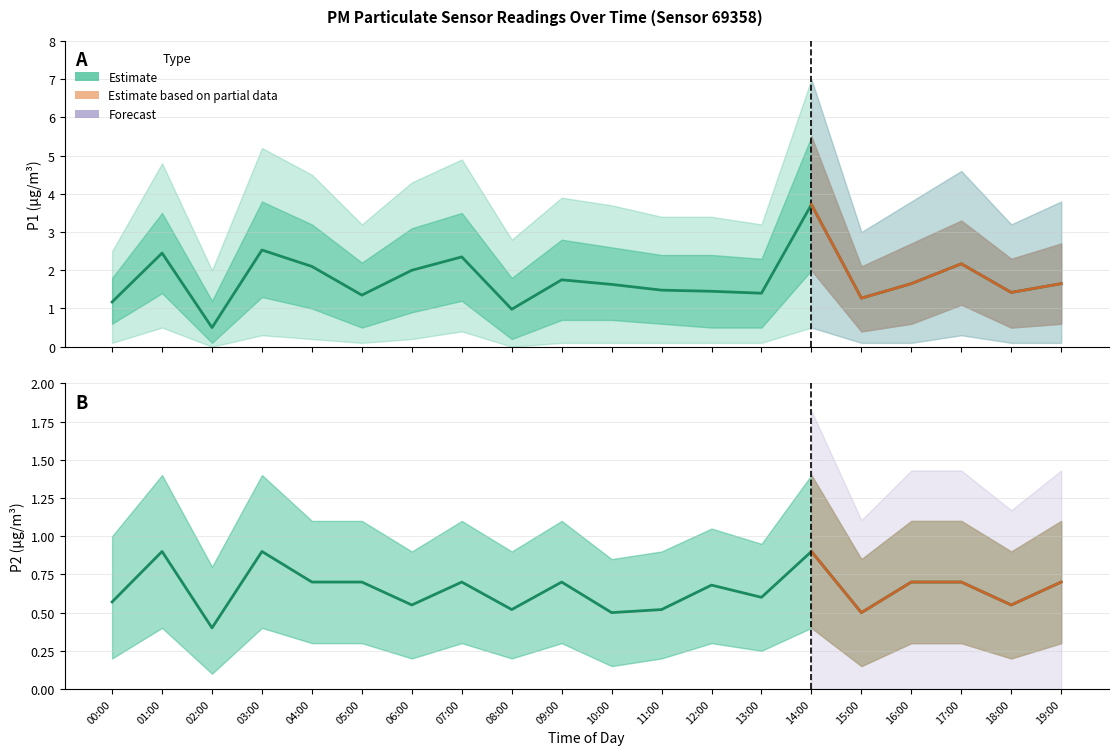

True or false: P1 and P2 intersect in this chart.

False